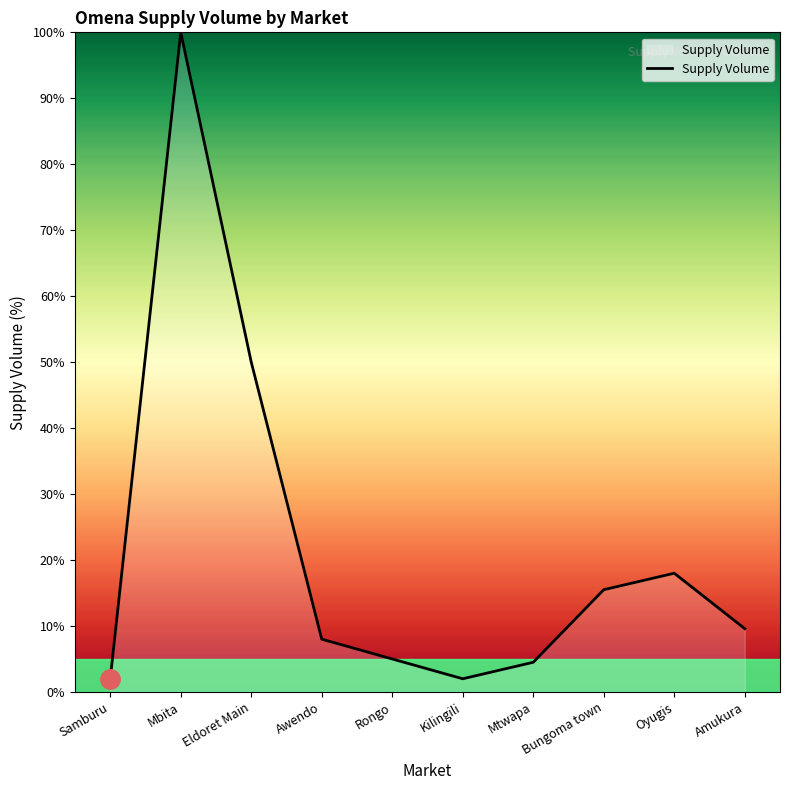

What is the minimum value shown in the chart?

2.0